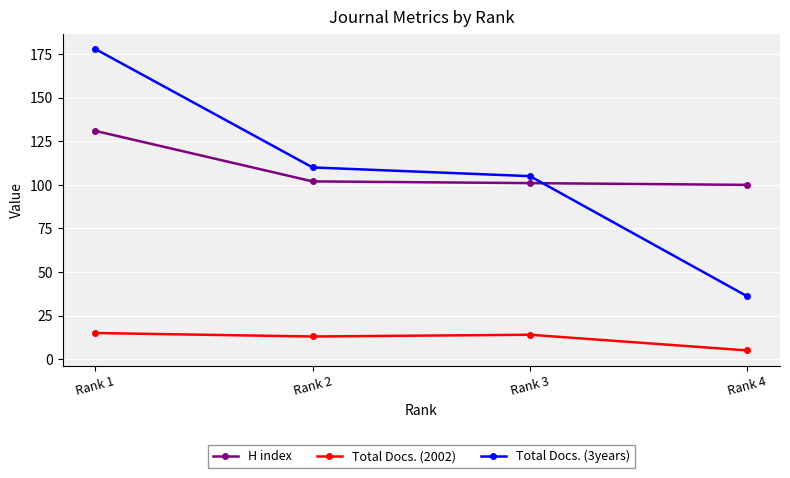

Is the value of Total Docs. (2002) at Rank 4 greater than the value of H index at Rank 3?

No